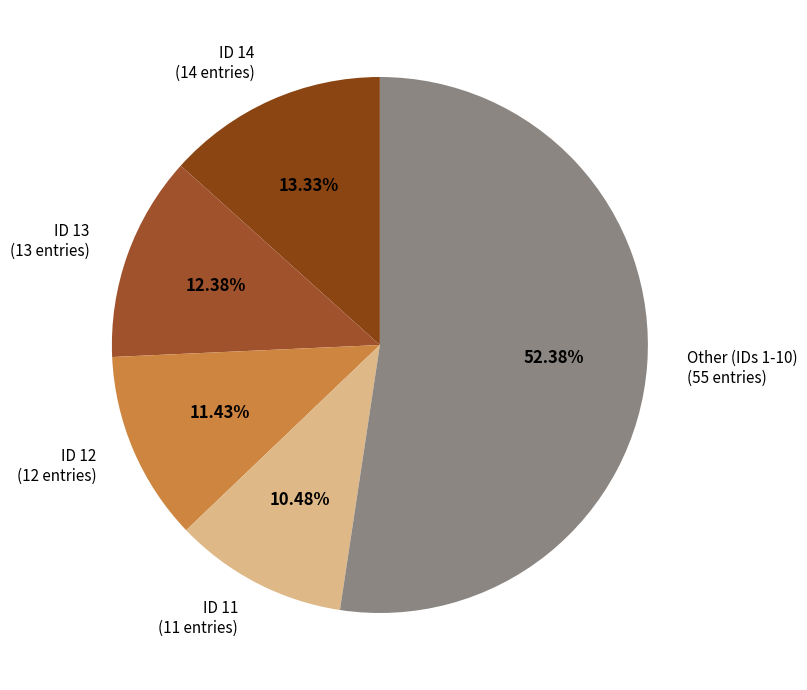

What is the majority slice?

Other (IDs 1-10) (55 entries)